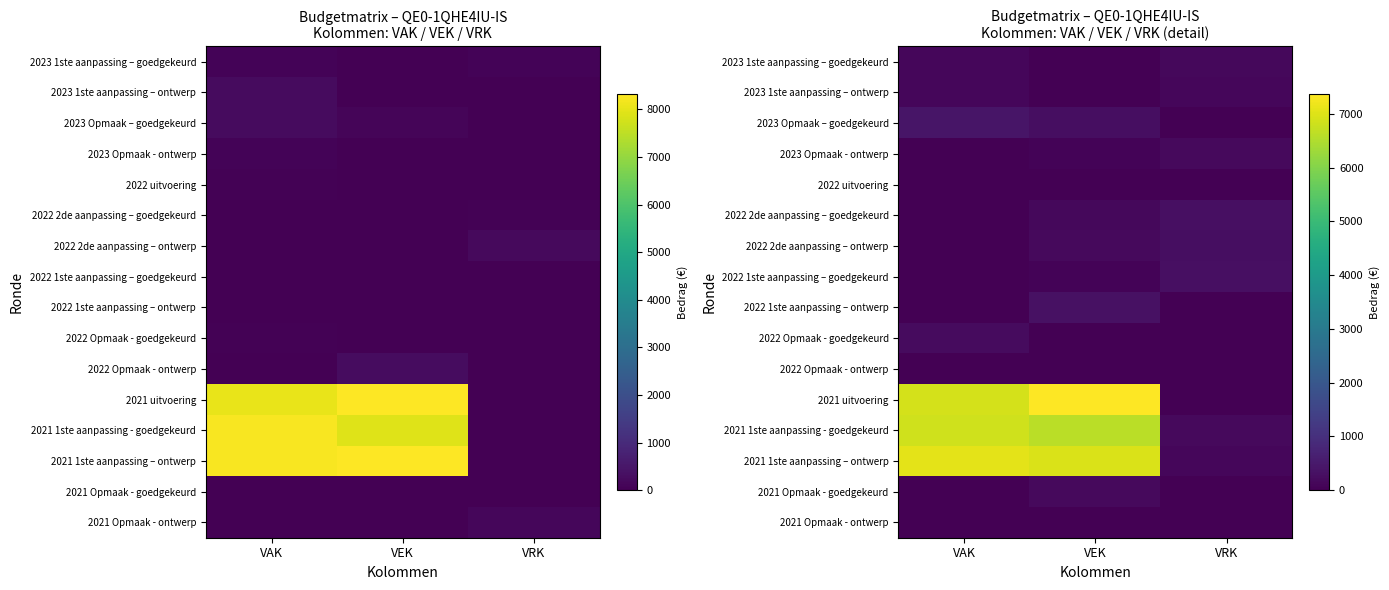

Rank the categories by 2021 uitvoering value from highest to lowest.

VEK, VAK, VRK